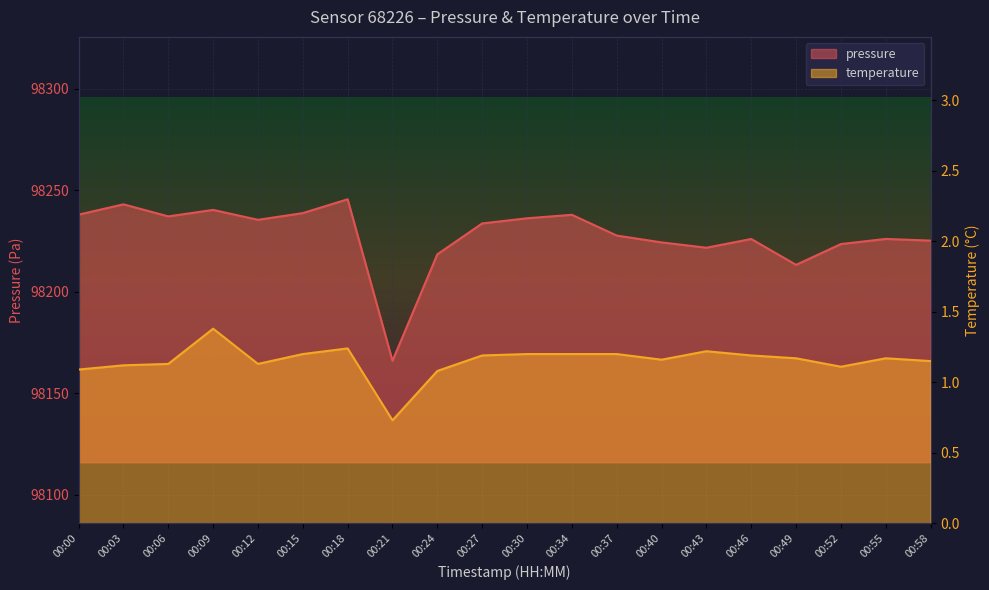

At which label does temperature reach its minimum?

00:21